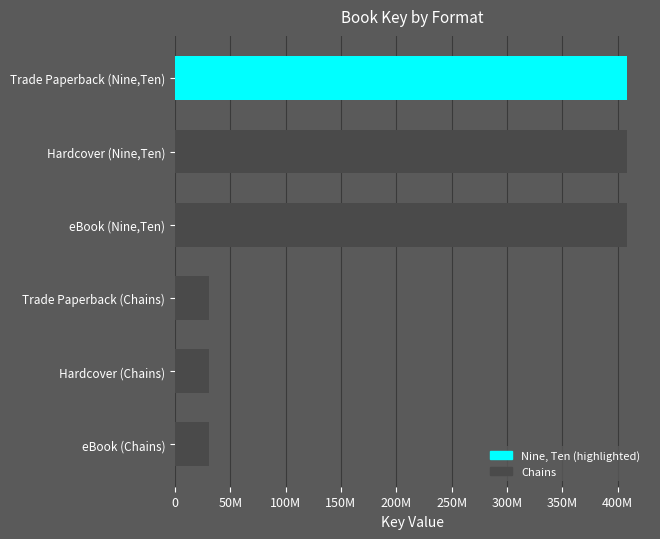

Does the chart contain stacked bars?

No